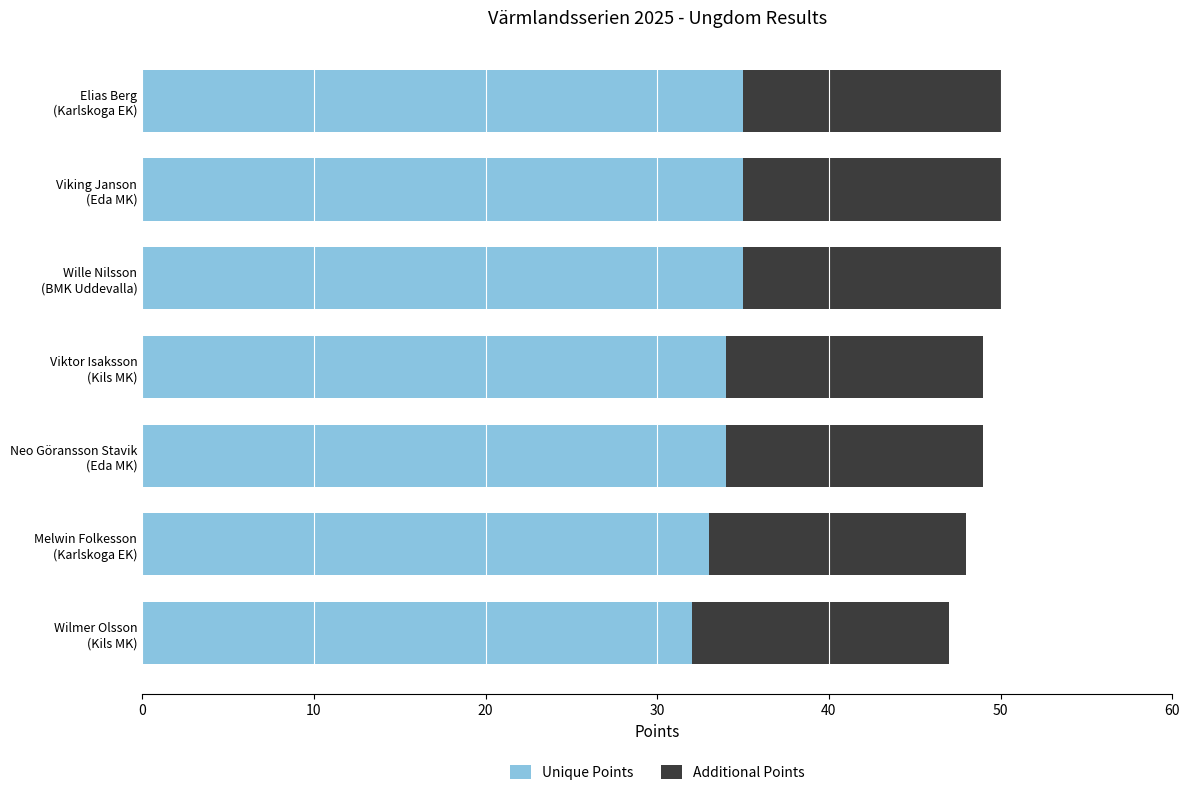

What is the difference between the second highest and minimum values in the Unique Points series?

3